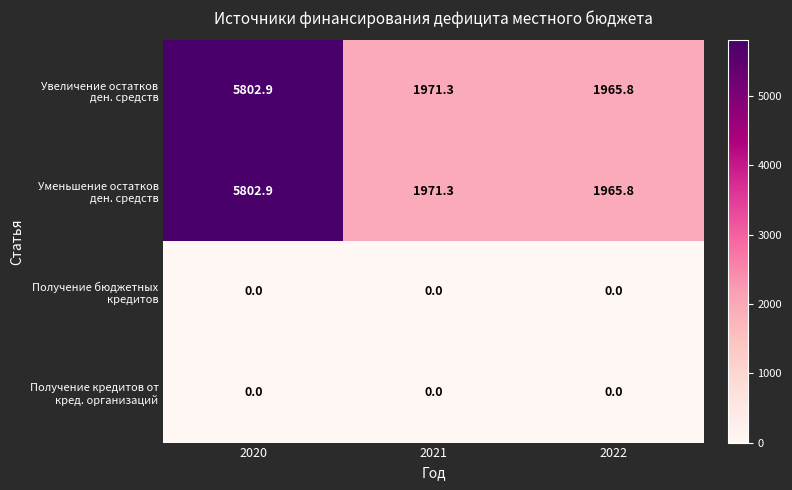

At which category is the sum across all series the highest?

2020